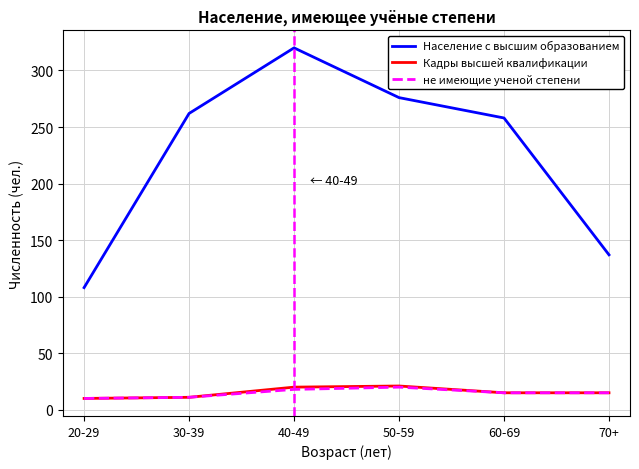

True or false: Население с высшим образованием and не имеющие ученой степени cross at least once.

False